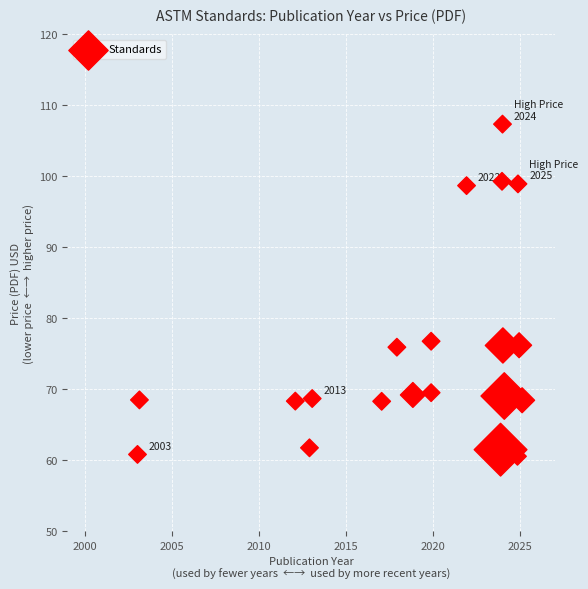

What is the range of Y values (max minus min)?

46.8